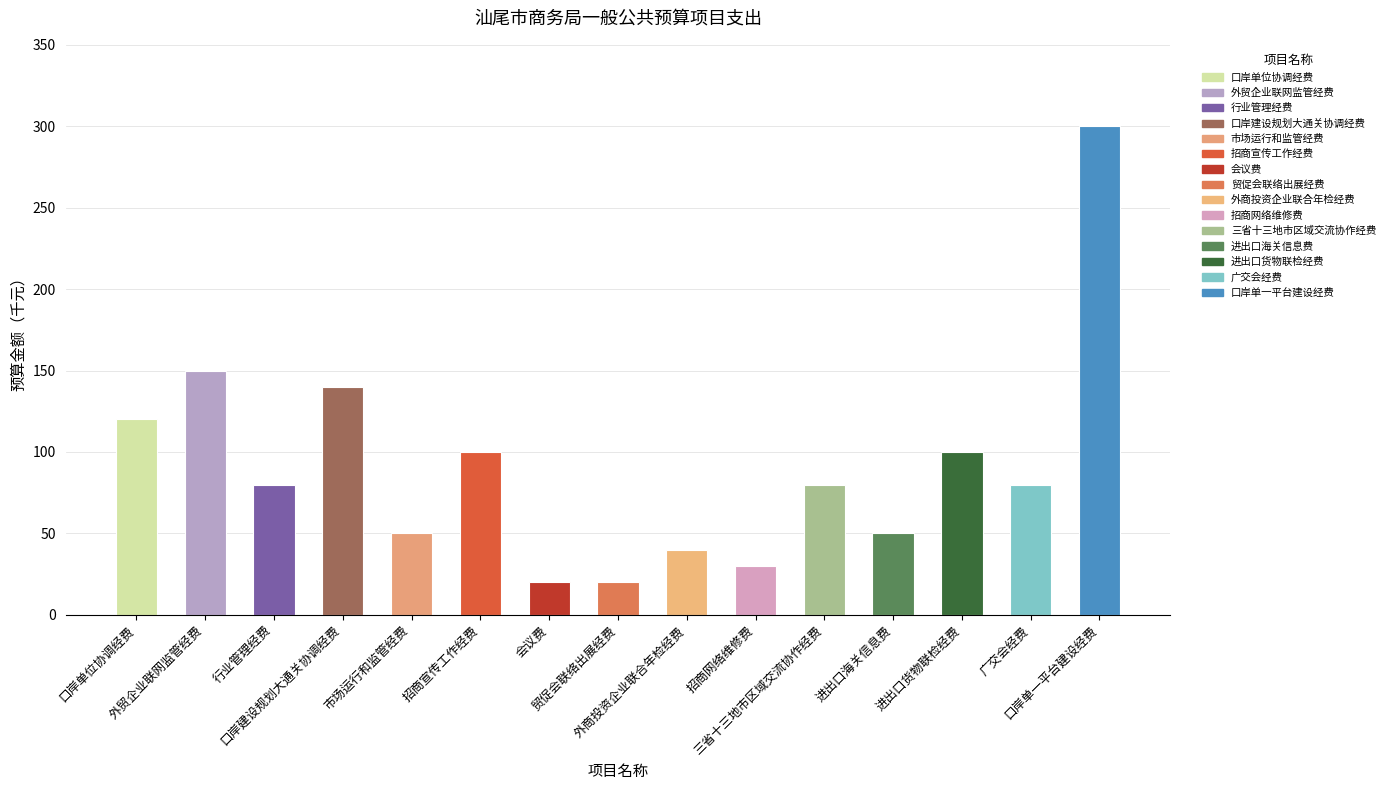

What is the minimum value shown in the chart?

20